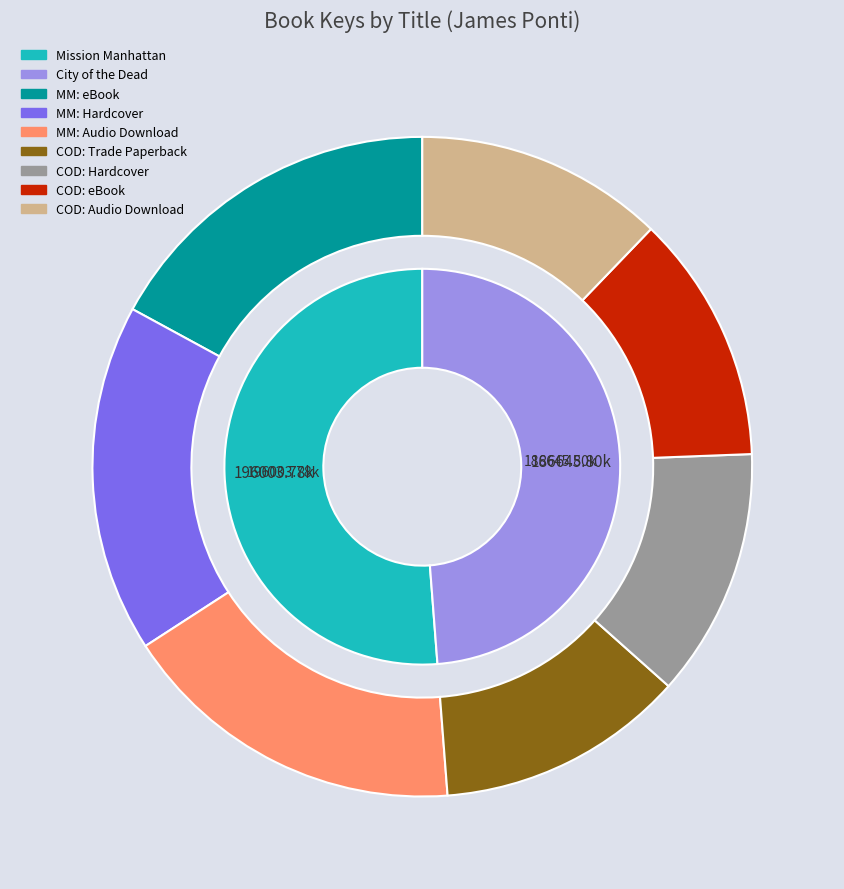

To the nearest percent, what portion does Mission Manhattan represent?

51%